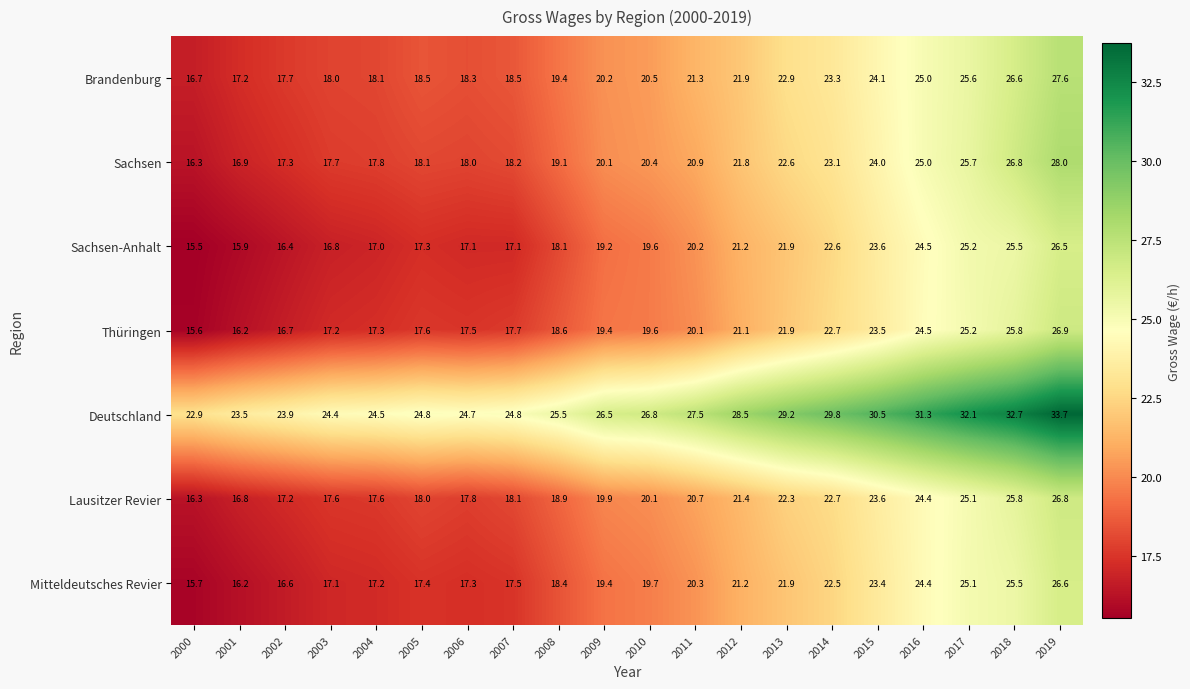

What is the sum of all Sachsen-Anhalt values?

401.2